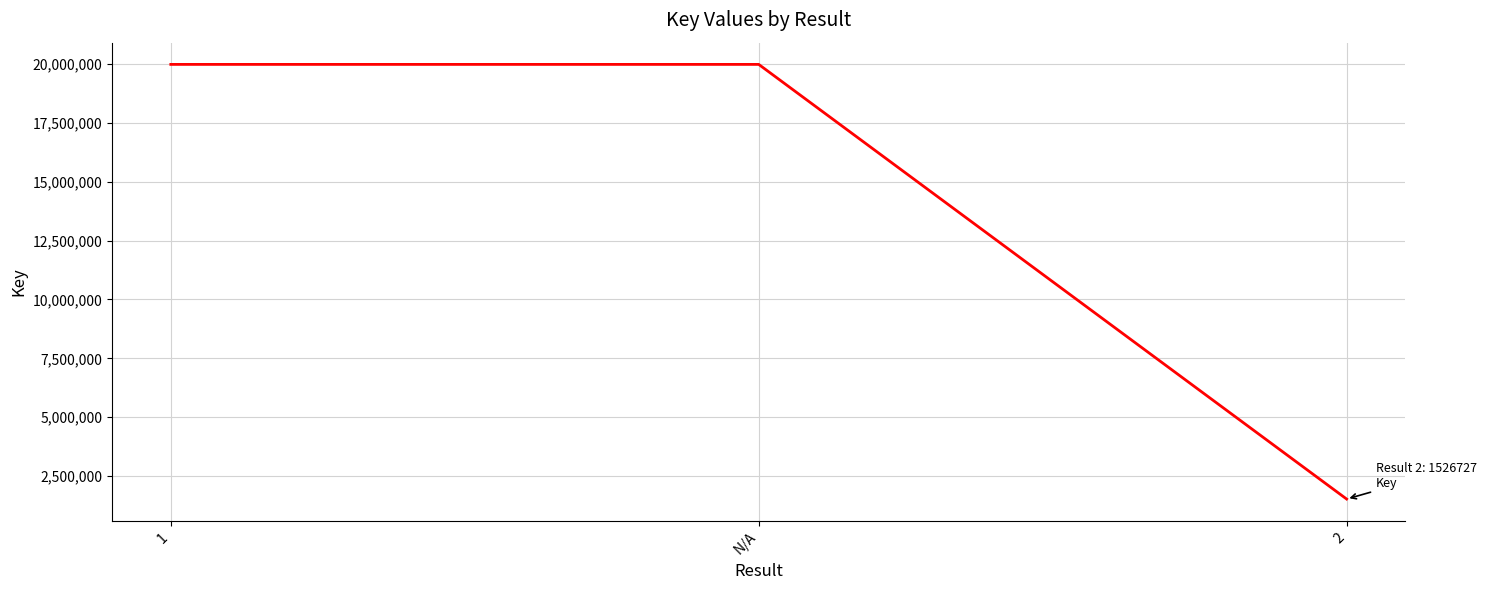

How many lines are shown in the chart?

1